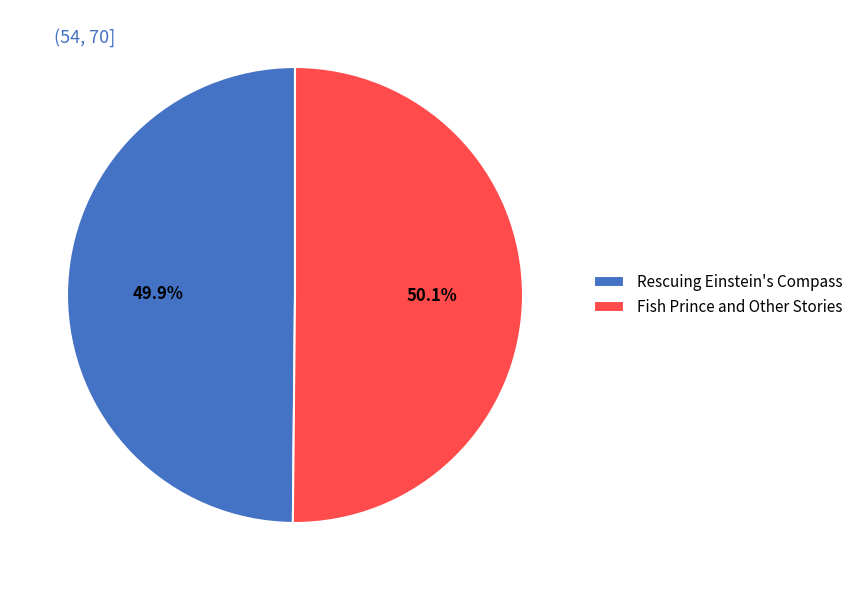

To the nearest percent, what percentage of the pie is Rescuing Einstein's Compass?

50%